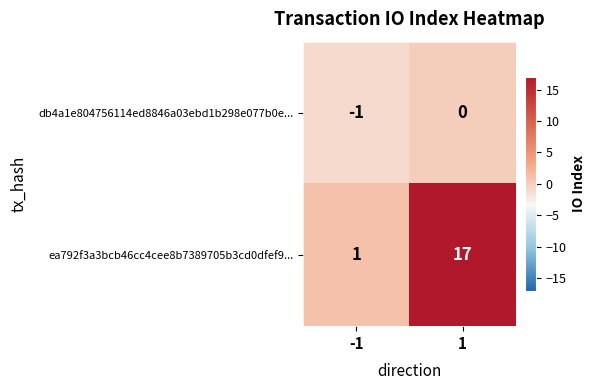

How many values in the ea792f3a3bcb46cc4cee8b7389705b3cd0dfef9... series are below 17?

1